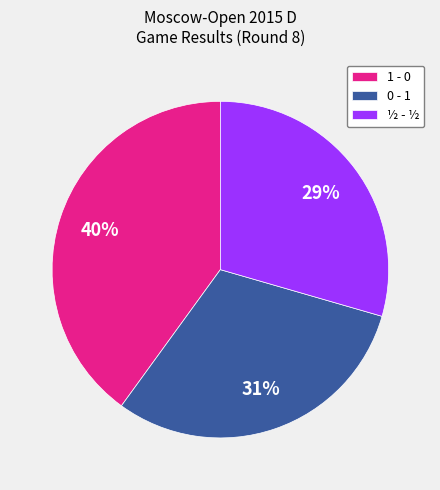

Does 1 - 0 represent more than half of the total?

No